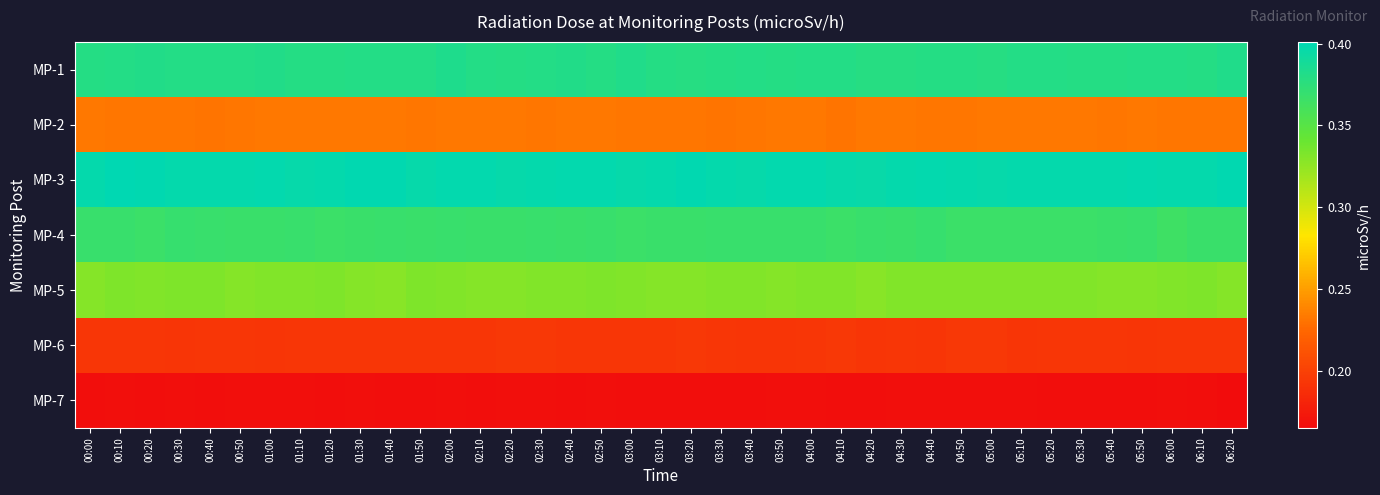

Count the number of categories in the chart.

39